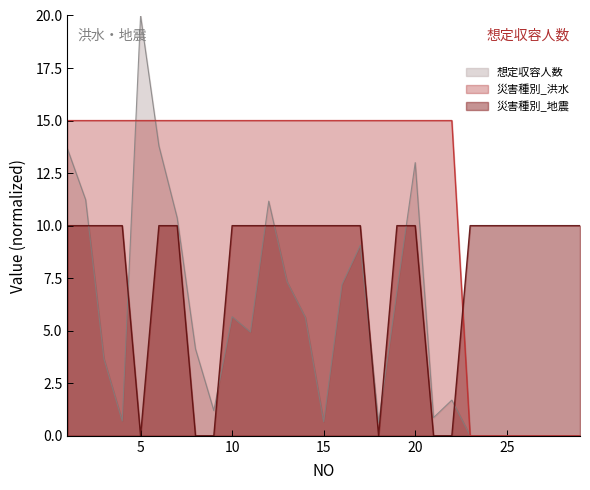

List the series in order of their peak value, lowest first.

災害種別_地震, 災害種別_洪水, 想定収容人数